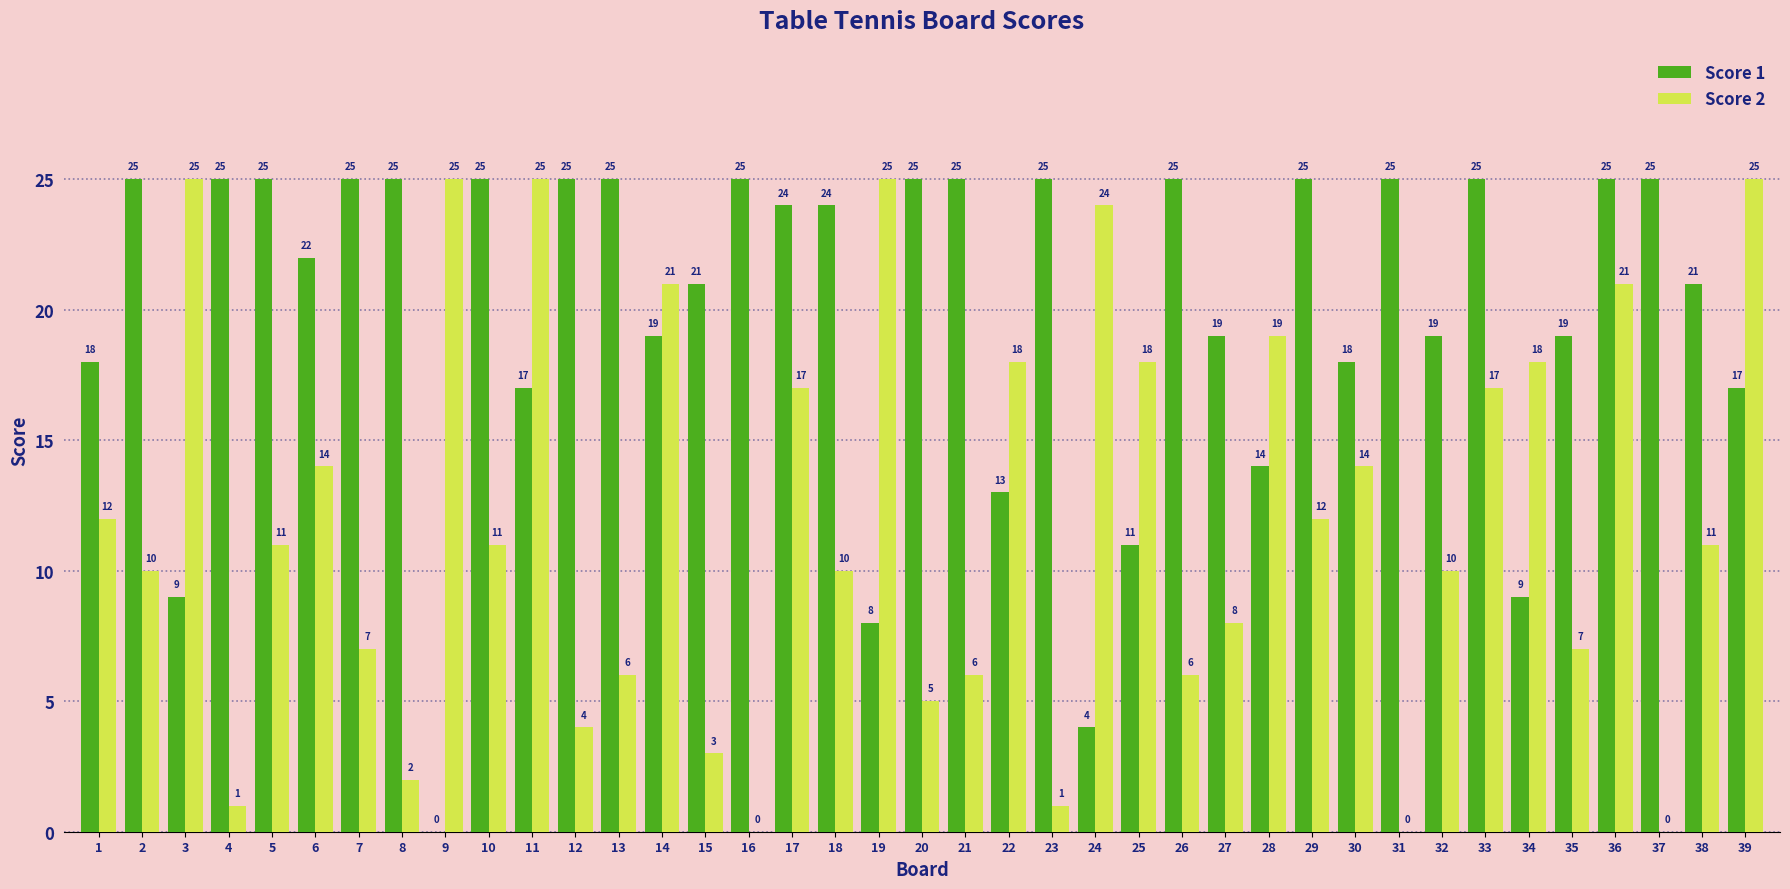

What is the average value of the Score 2 series?

12